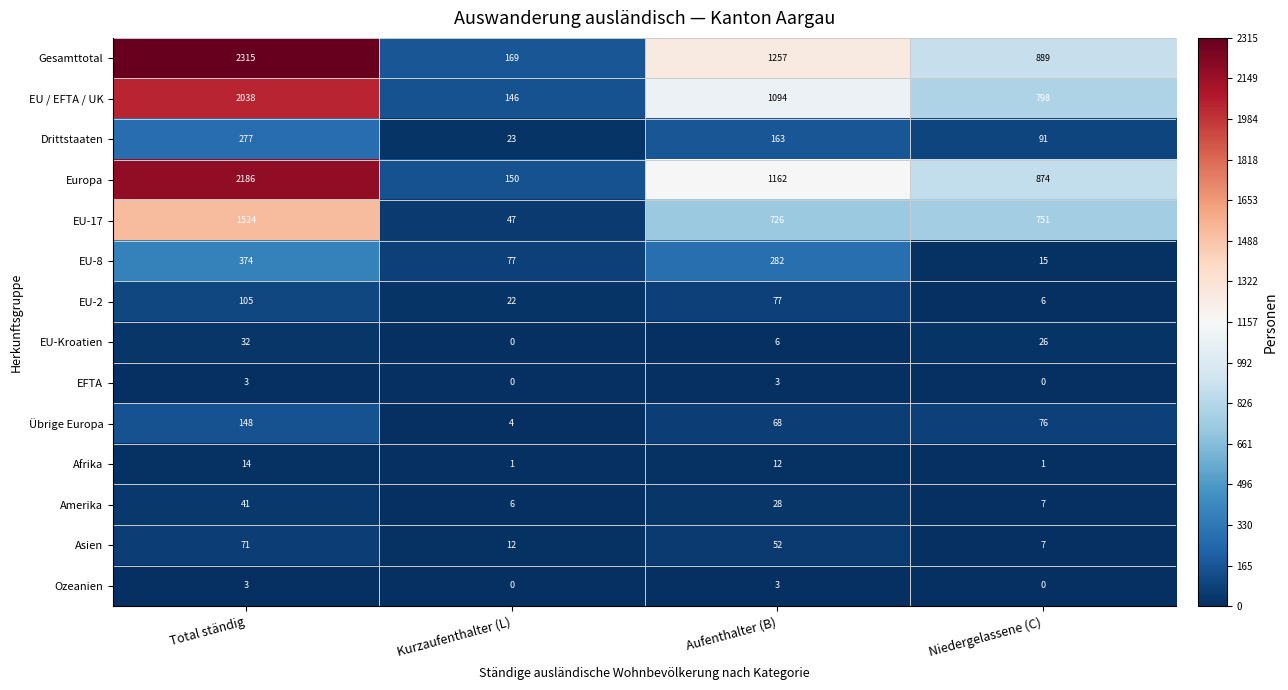

What is the average value of the Europa series?

1093